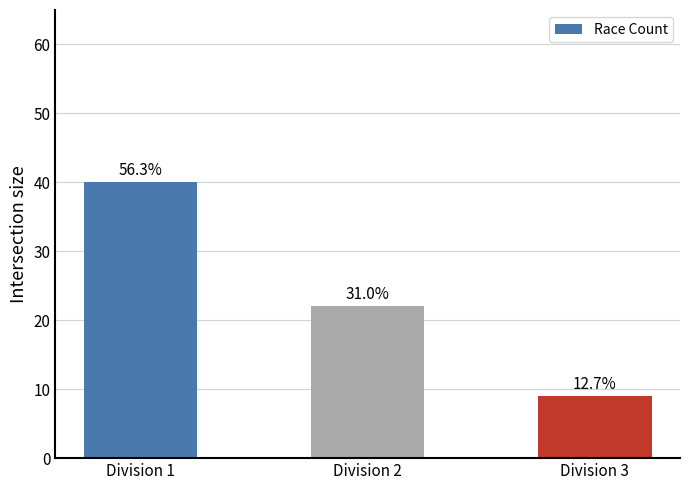

What is the smallest value displayed?

9